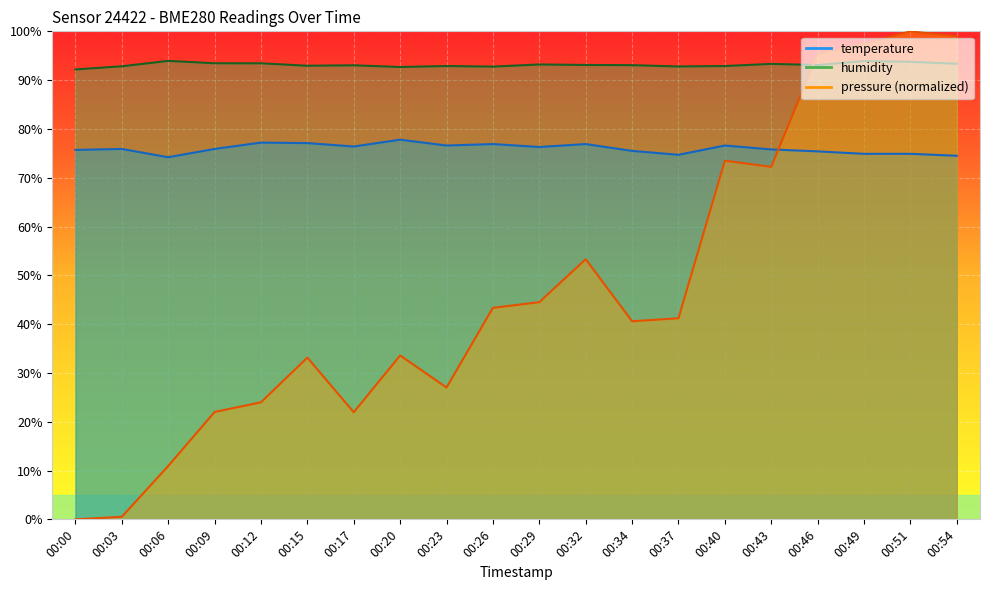

Where is pressure nearest to the value 50?

00:32